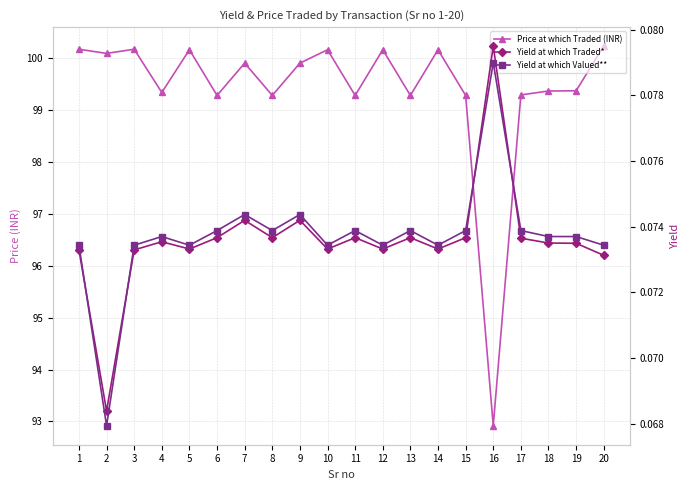

Reading left to right, what are all the values shown in this chart?

Price at which Traded (INR): 100.2	100.1	100.2	99.3	100.2	99.3	99.9	99.3	99.9	100.2	99.3	100.2	99.3	100.2	99.3	92.9	99.3	99.4	99.4	100.2
Yield at which Traded*: 0.1	0.1	0.1	0.1	0.1	0.1	0.1	0.1	0.1	0.1	0.1	0.1	0.1	0.1	0.1	0.1	0.1	0.1	0.1	0.1
Yield at which Valued**: 0.1	0.1	0.1	0.1	0.1	0.1	0.1	0.1	0.1	0.1	0.1	0.1	0.1	0.1	0.1	0.1	0.1	0.1	0.1	0.1